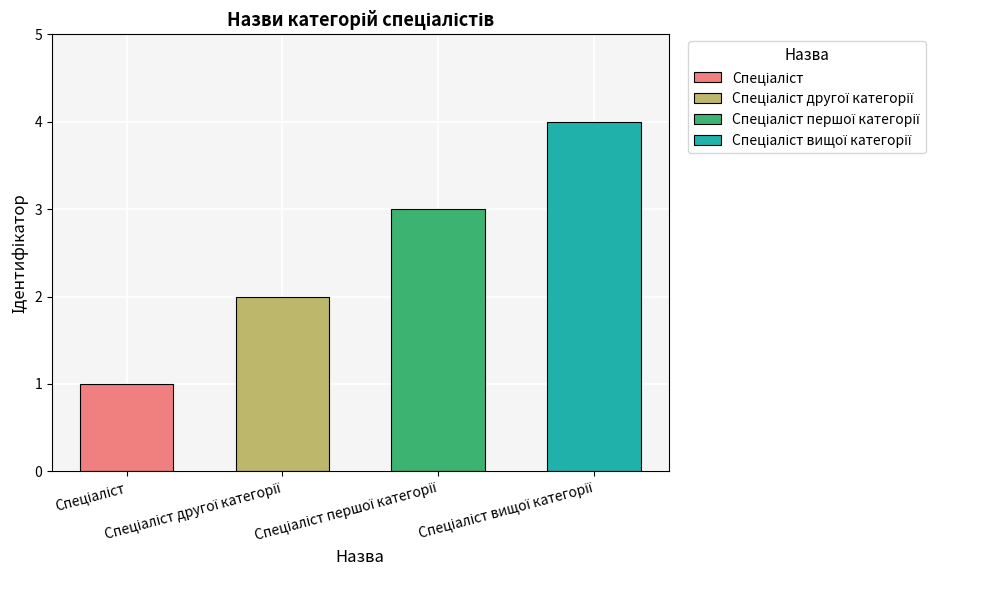

What position from the left is Спеціаліст другої категорії?

2